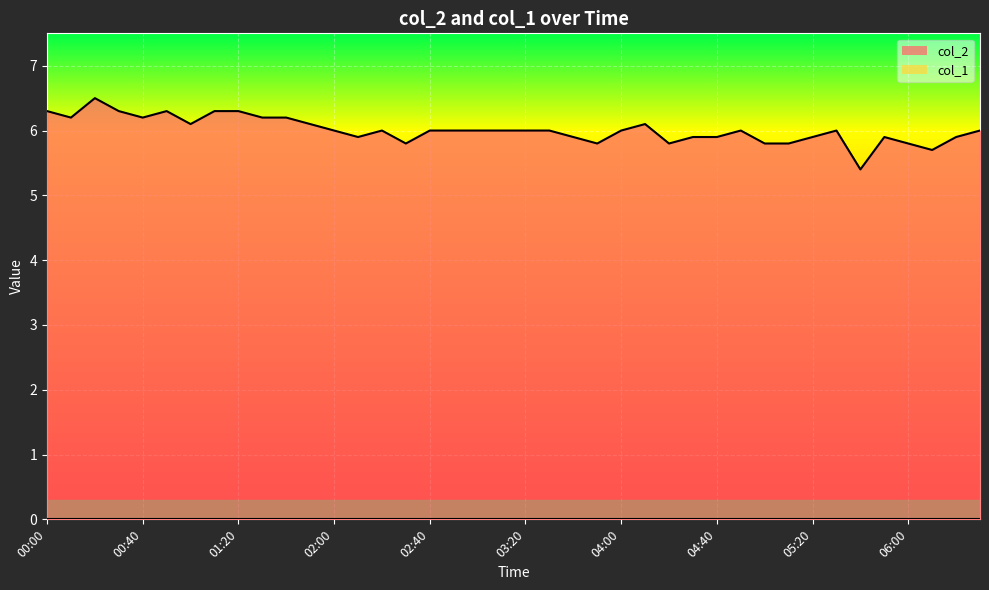

The chart shows a value of 2.2 at 02:30. True or false?

False